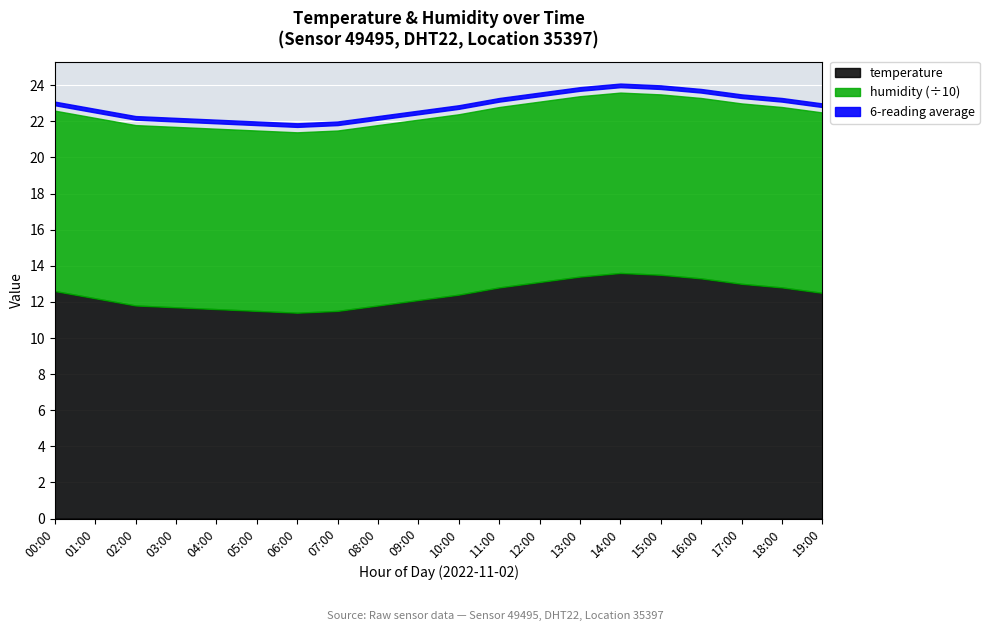

What is the value of the humidity point at the 4th from the left?

99.9